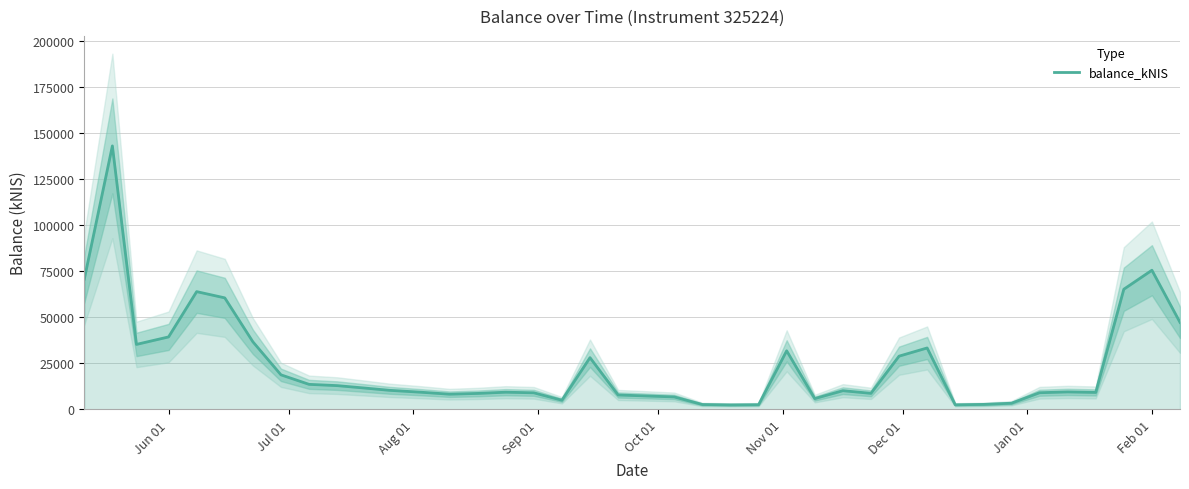

The value of balance_kNIS at Jun 01 is 39413.3. True or false?

True